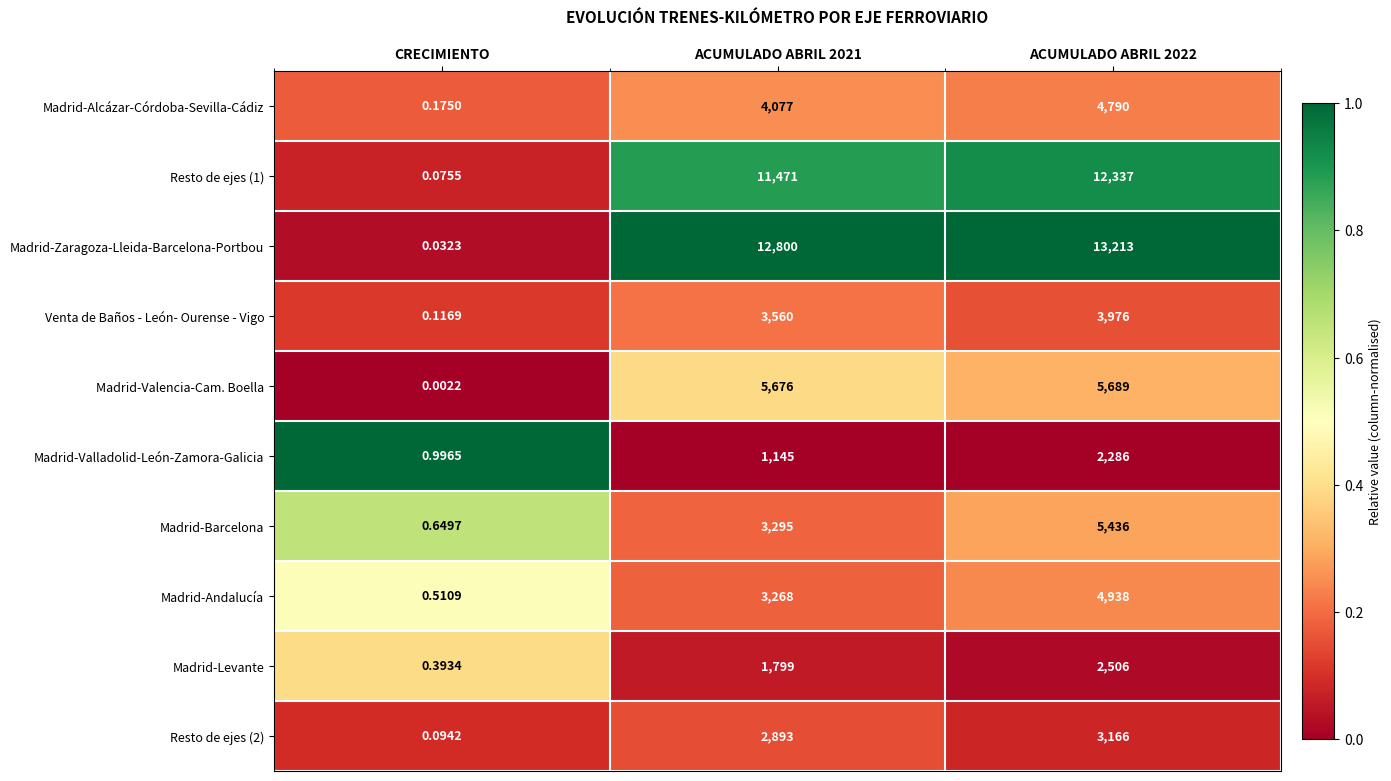

Is the value of Madrid-Andalucía at CRECIMIENTO greater than the value of Madrid-Valencia-Cam. Boella at CRECIMIENTO?

Yes